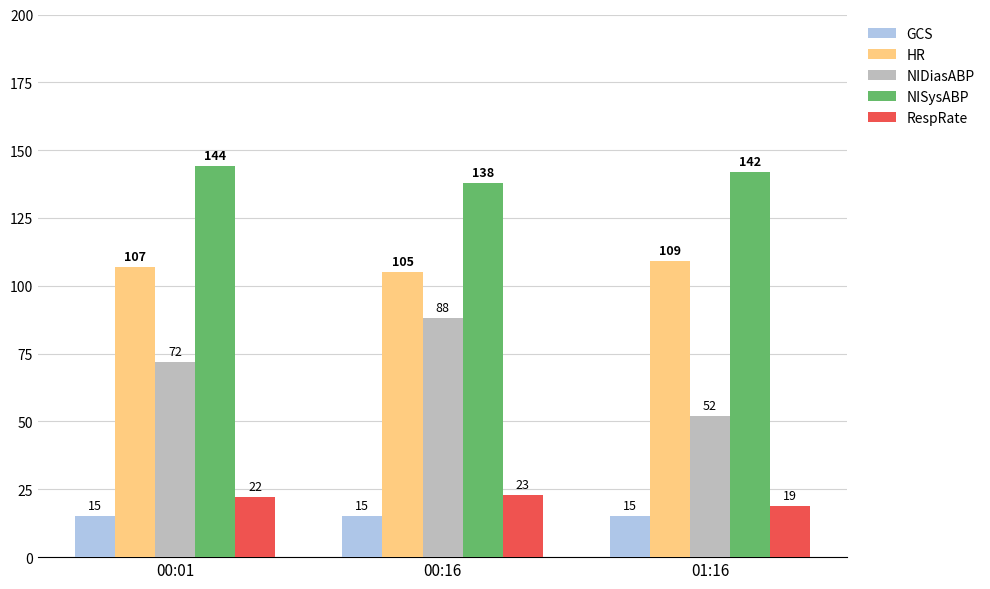

What is the difference between the maximum and minimum values in the NIDiasABP series?

36